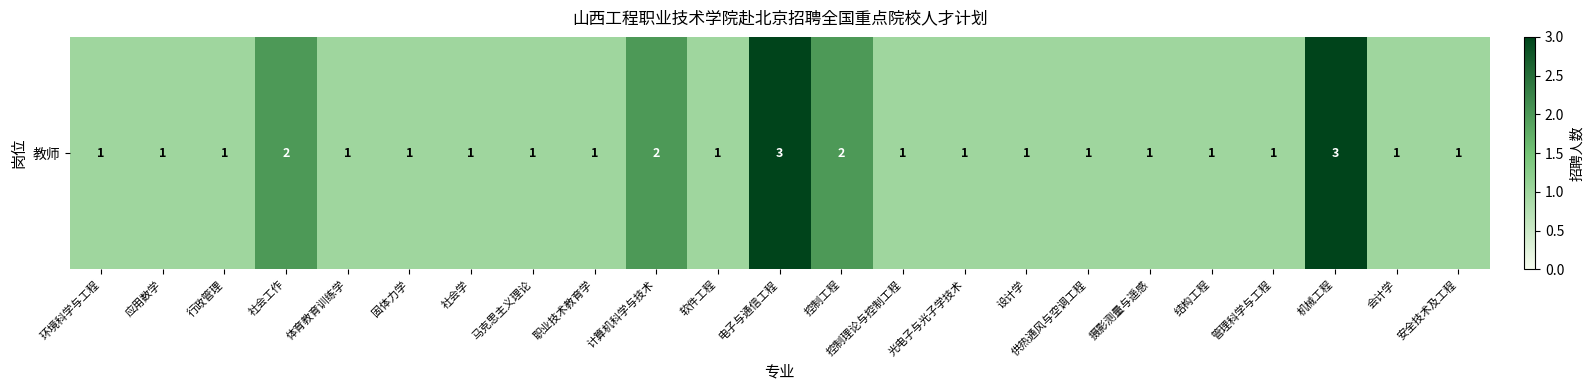

What is the ratio of the value at 计算机科学与技术 to the value at 软件工程?

2.0